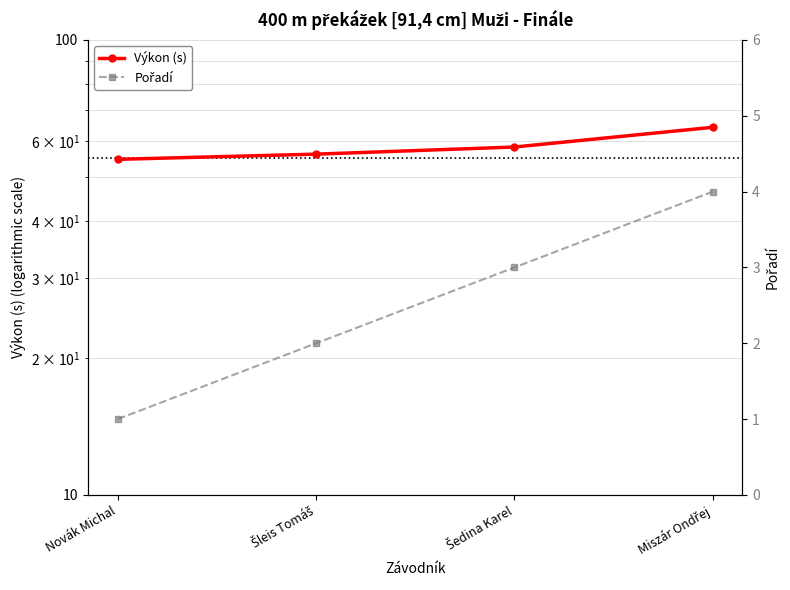

What is the average value of the Výkon (s) series?

58.3